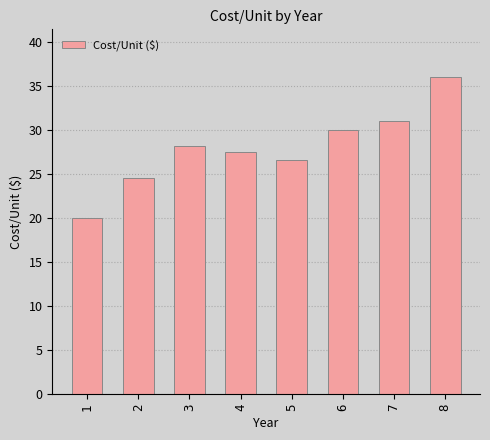

What is the change in value from 5 to 8?

+9.4